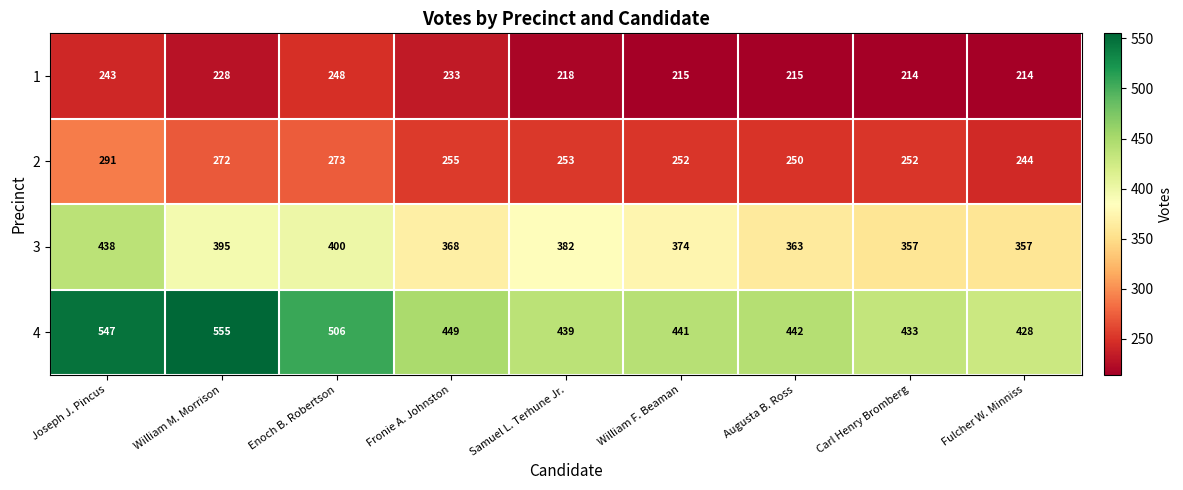

True or false: 3 has a value of 400 at Enoch B. Robertson.

True